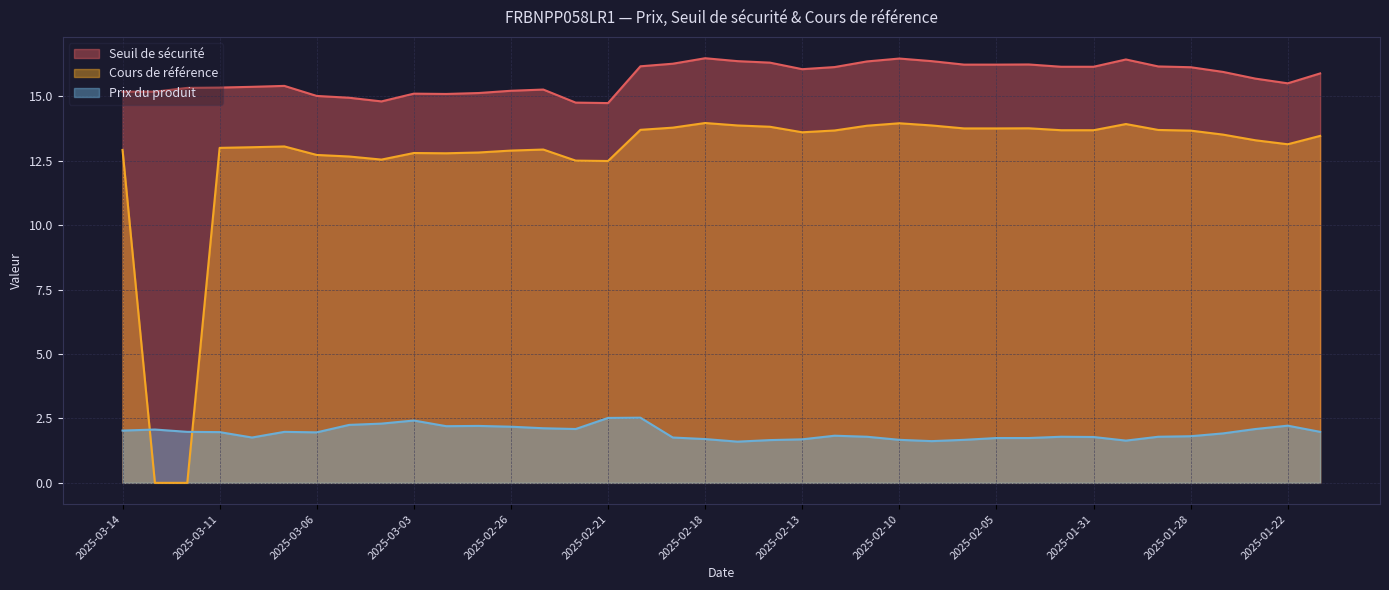

The Prix du produit series shows 1.6 at 2025-02-07. True or false?

True